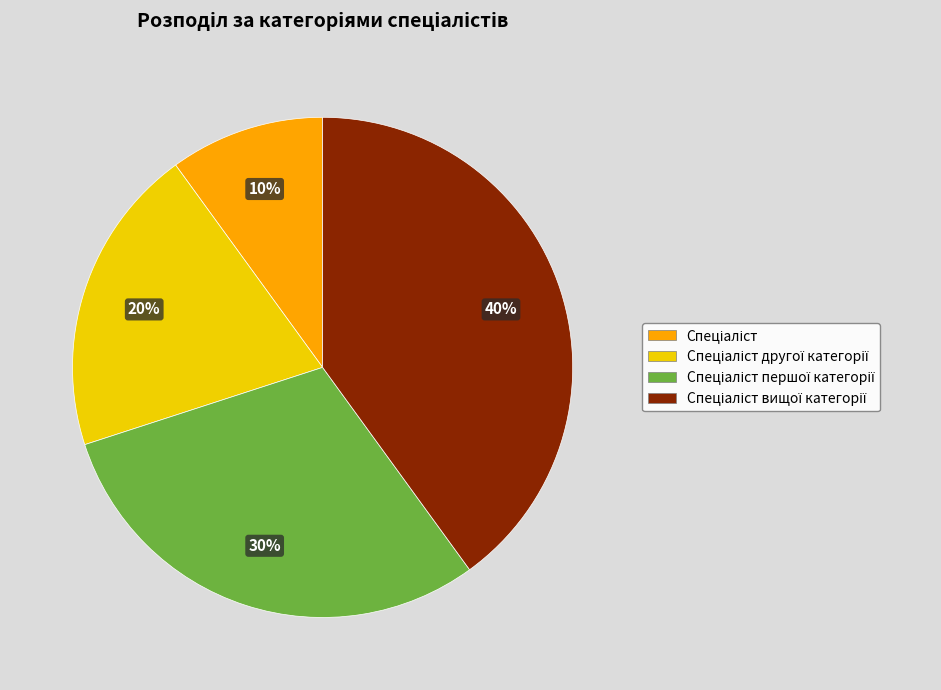

To the nearest percent, what is the average slice percentage?

25%